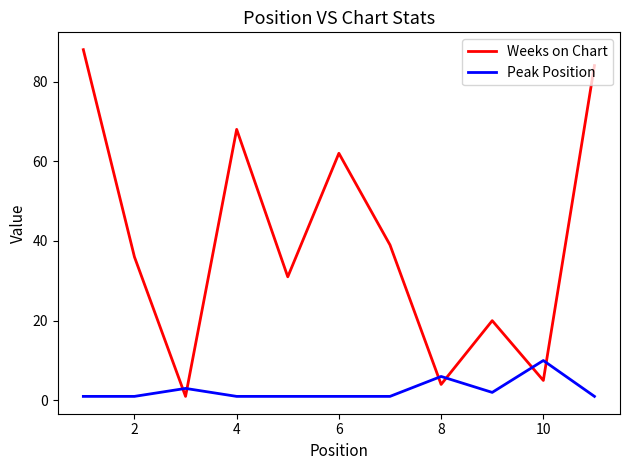

What is the minimum value shown in the chart?

1